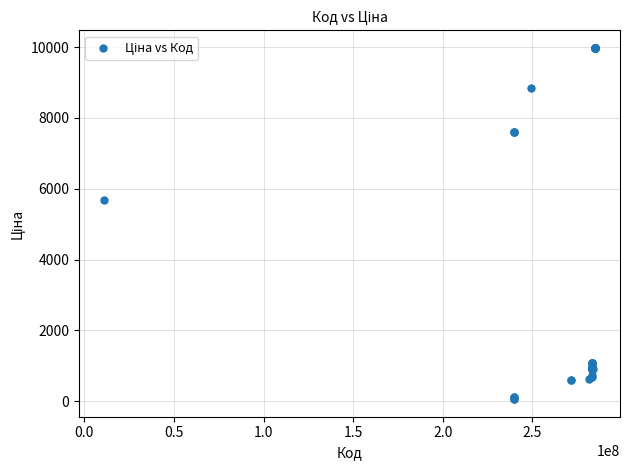

What Y value in the scatter plot is closest to 5016?

5673.8